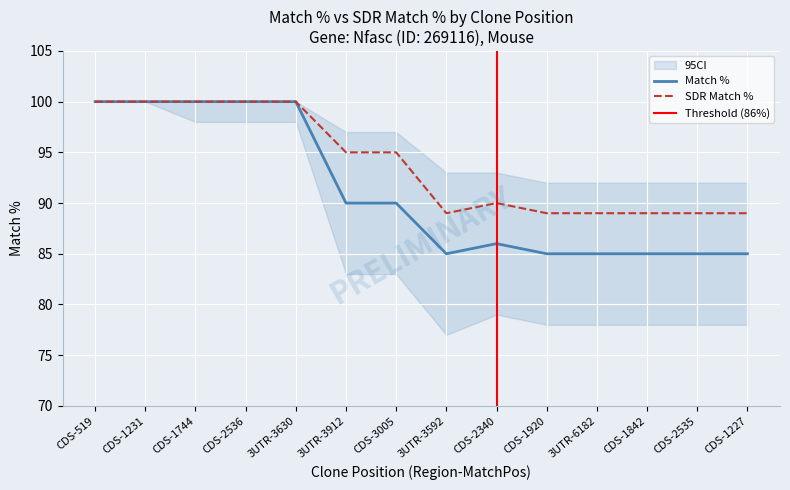

The value of Match % at CDS-2536 is 146. True or false?

False